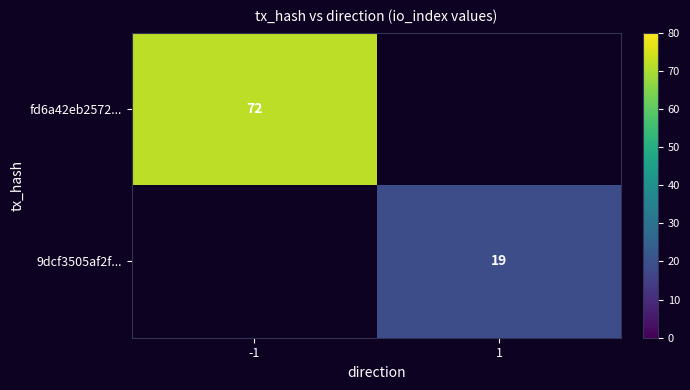

Is the value of fd6a42eb2572... at -1 greater than the value of 9dcf3505af2f... at 1?

Yes